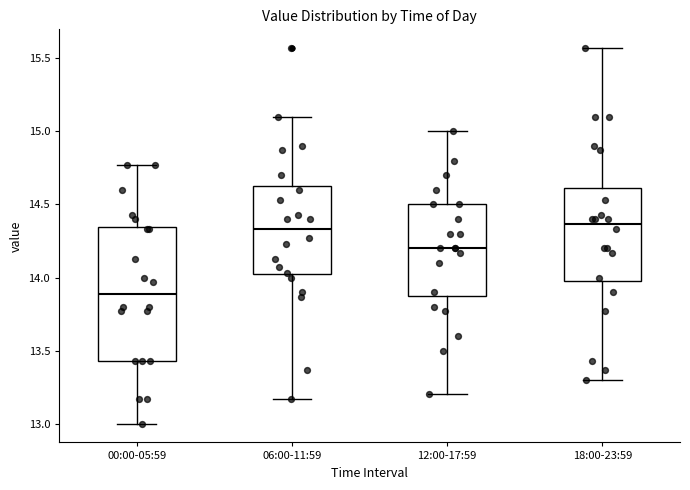

Reading left to right, transcribe this box plot: for each box, give where its median line is, the range the box spans, and where its two whiskers end, as read against the y-axis. The values are not printed on the chart, so give them approximately, as read against the axis.

00:00-05:59: median 13.90, box 13.45 to 14.35, whiskers 13.00 to 14.75
06:00-11:59: median 14.35, box 14.00 to 14.65, whiskers 13.15 to 15.10
12:00-17:59: median 14.20, box 13.90 to 14.50, whiskers 13.20 to 15.00
18:00-23:59: median 14.35, box 14.00 to 14.60, whiskers 13.30 to 15.55